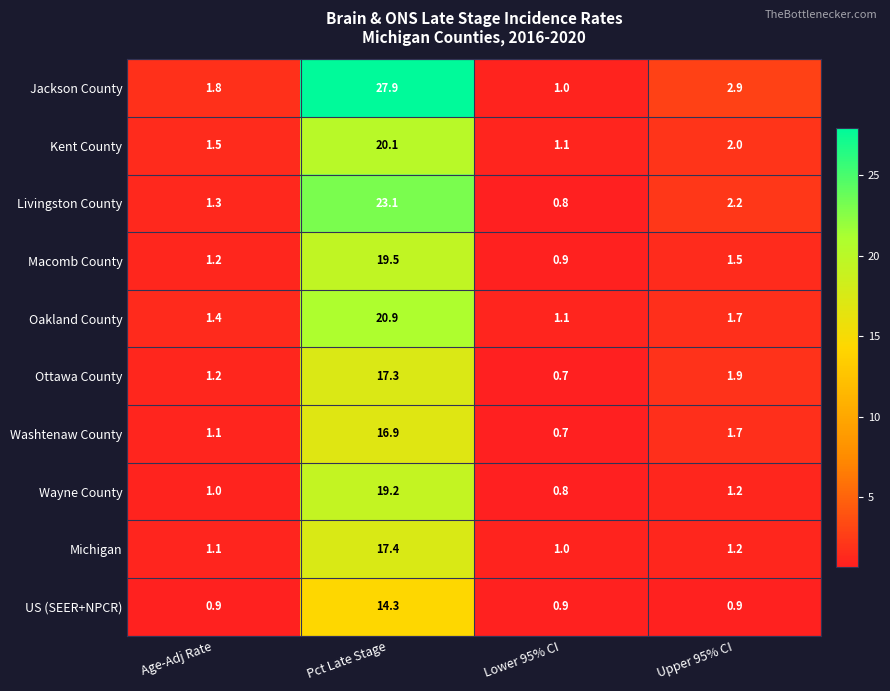

What is the sum of the US (SEER+NPCR) values at Age-Adj Rate and Pct Late Stage?

15.2